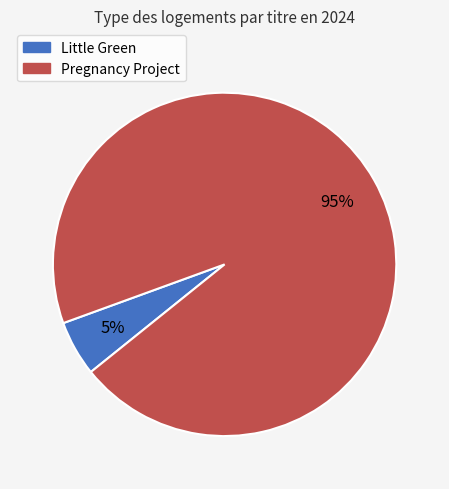

Which has a higher value, Pregnancy Project or Little Green?

Pregnancy Project